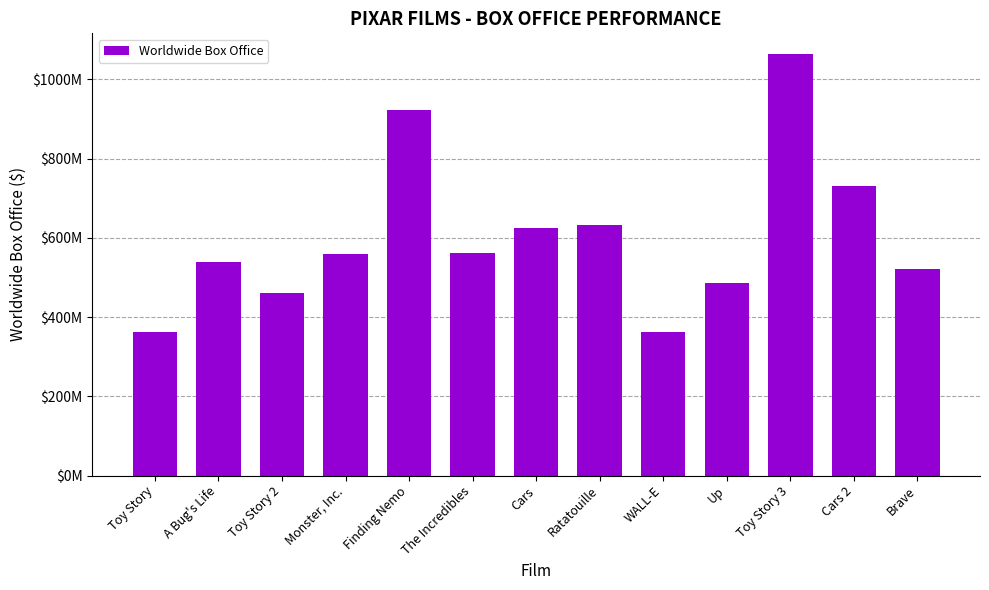

What is the difference between the second highest and minimum values?

559784525